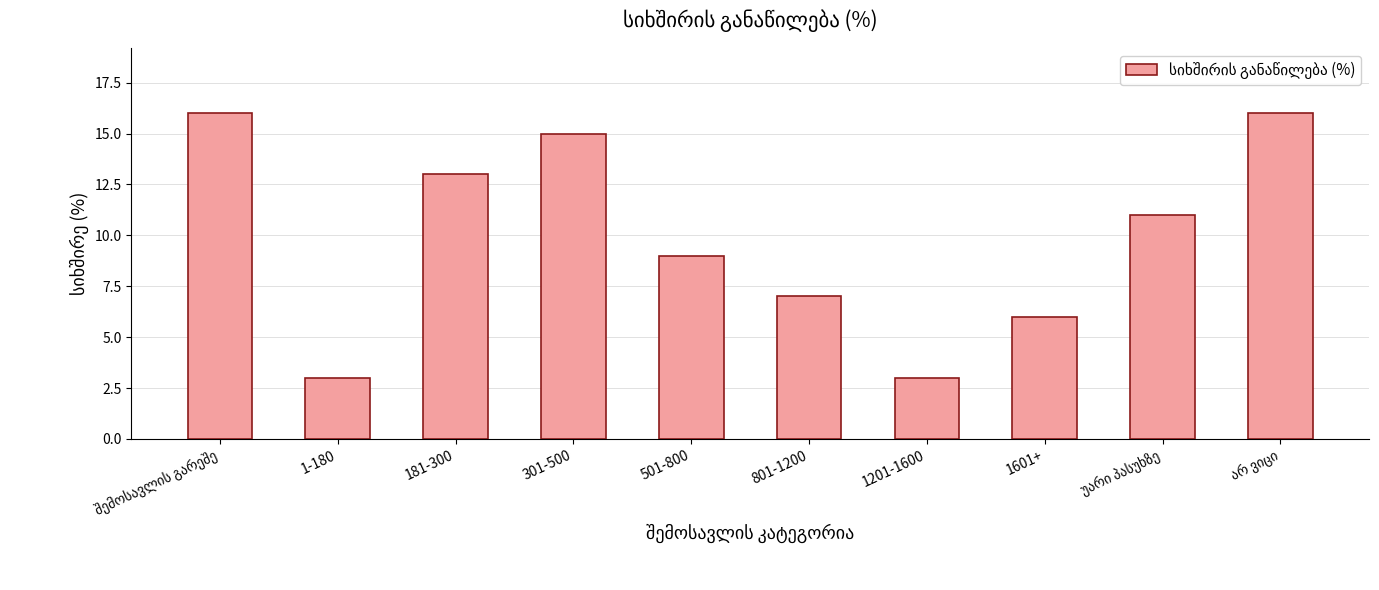

What position from the right is 1601+?

3